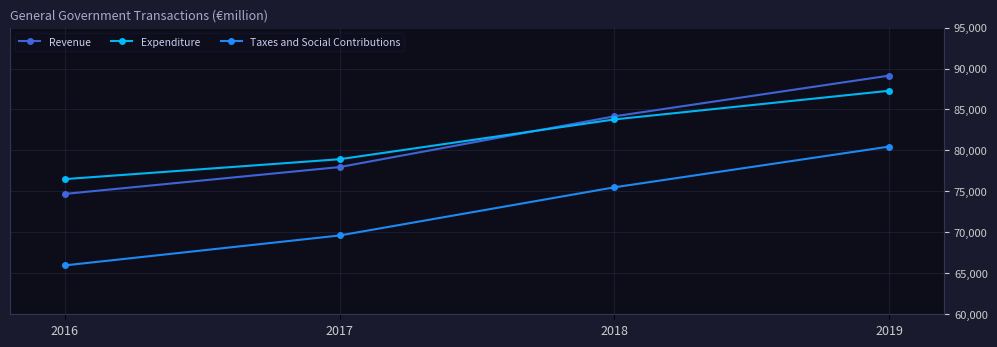

The Expenditure series shows 55419 at 2019. True or false?

False